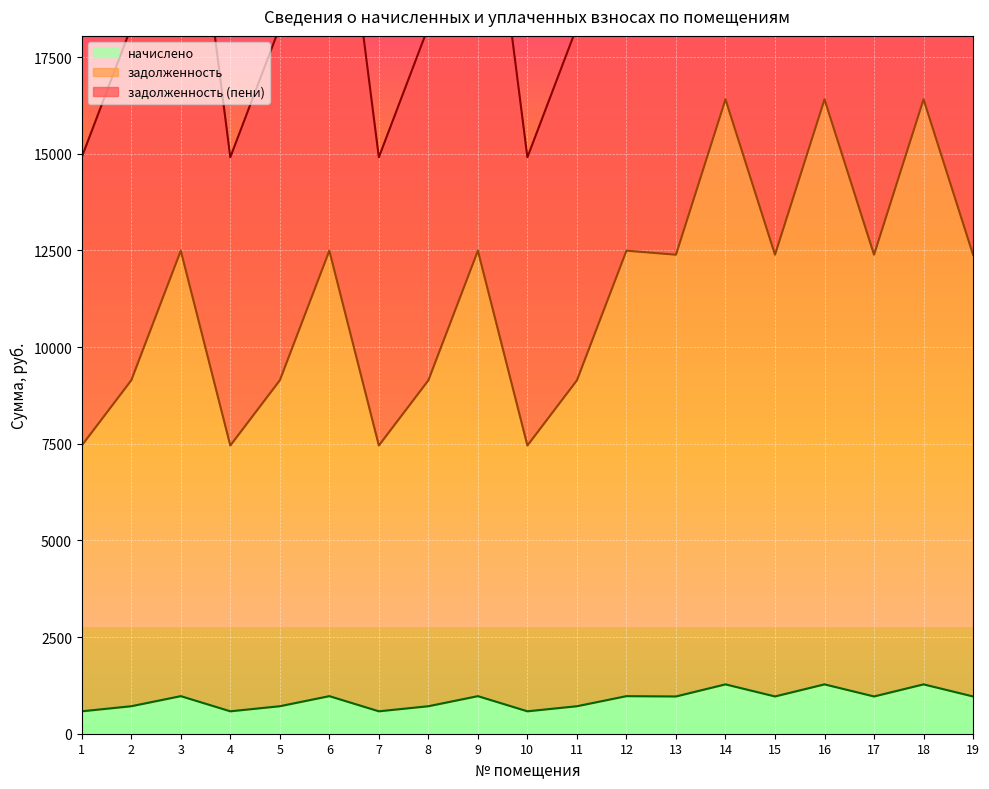

Is the value of задолженность at 2 greater than the value of задолженность (пени) at 19?

No